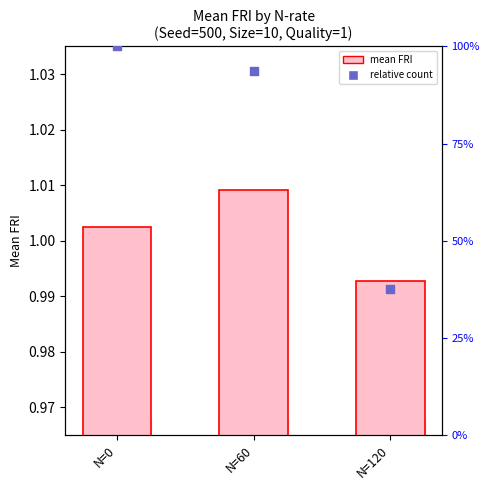

At how many categories does at least one series exceed 0?

3